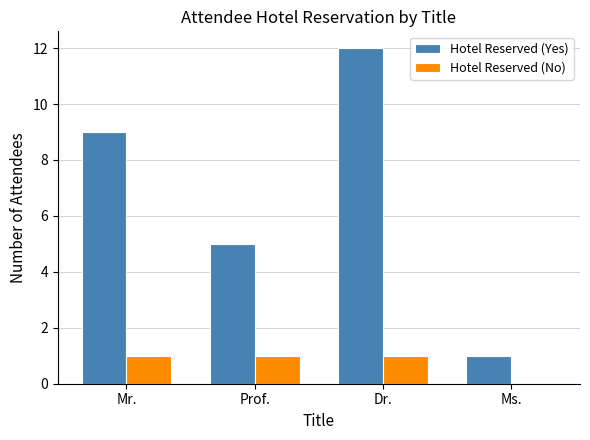

What is the maximum value for Hotel Reserved (No)?

1